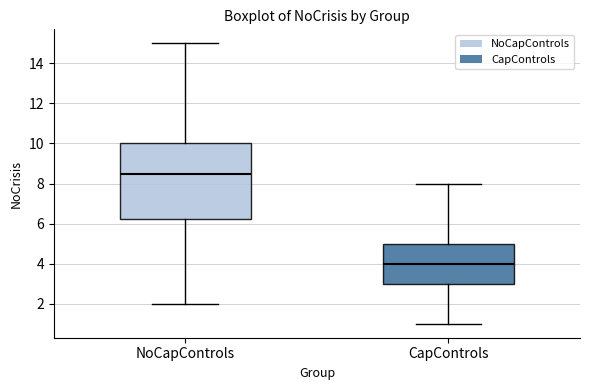

Which box has the highest median line?

NoCapControls